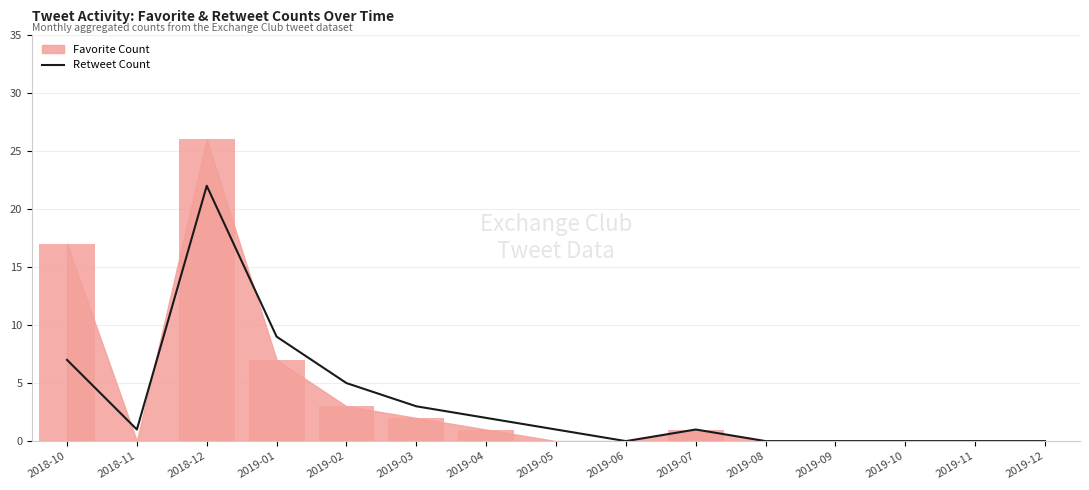

What value does the data have at 2019-02, to the nearest 5?

5